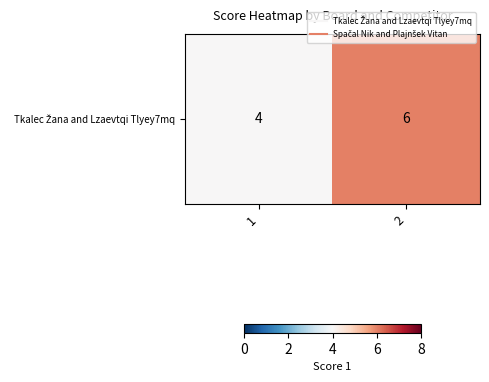

What is the maximum value shown in the chart?

6